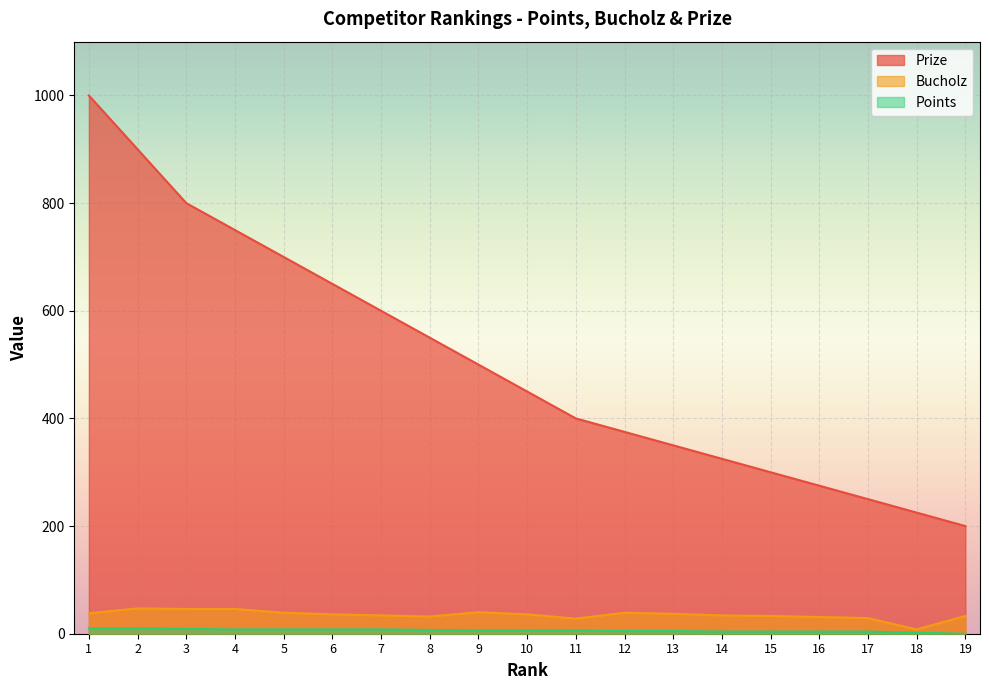

Between 4 and 5, which is larger?

4